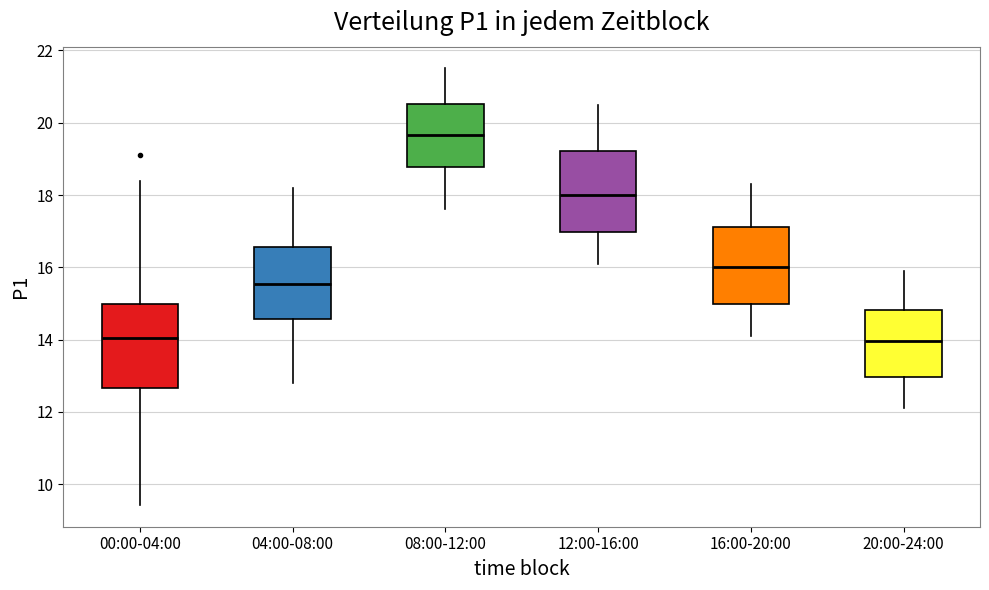

Where is the lower edge of the box for 00:00-04:00 on the y-axis? The values are not printed on the chart, so give them approximately, as read against the axis.

12.6